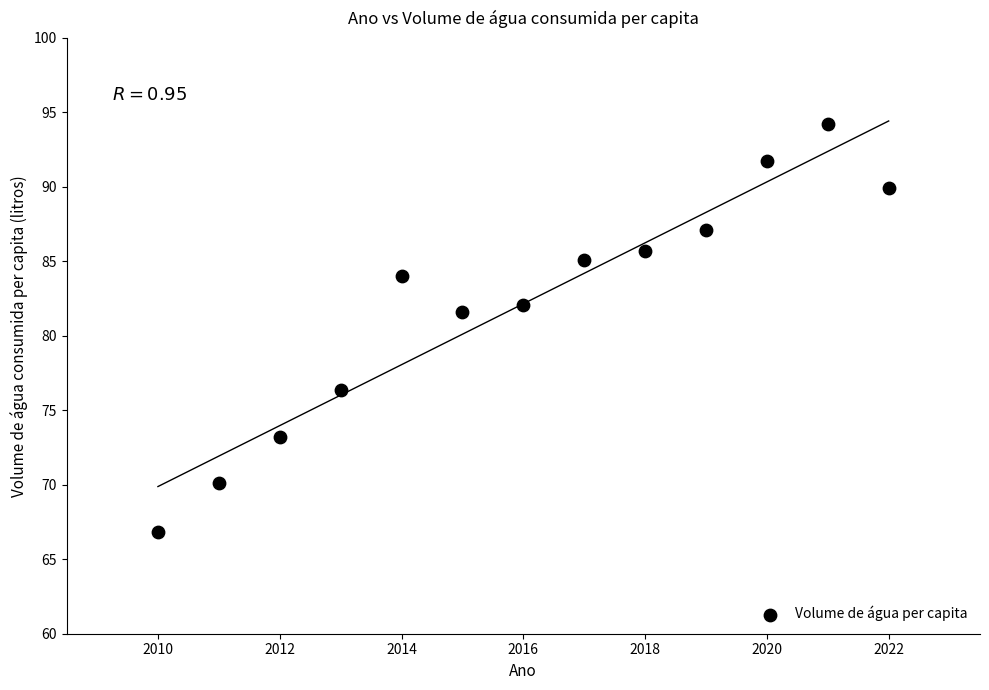

What Y value in the scatter plot is closest to 80?

81.6